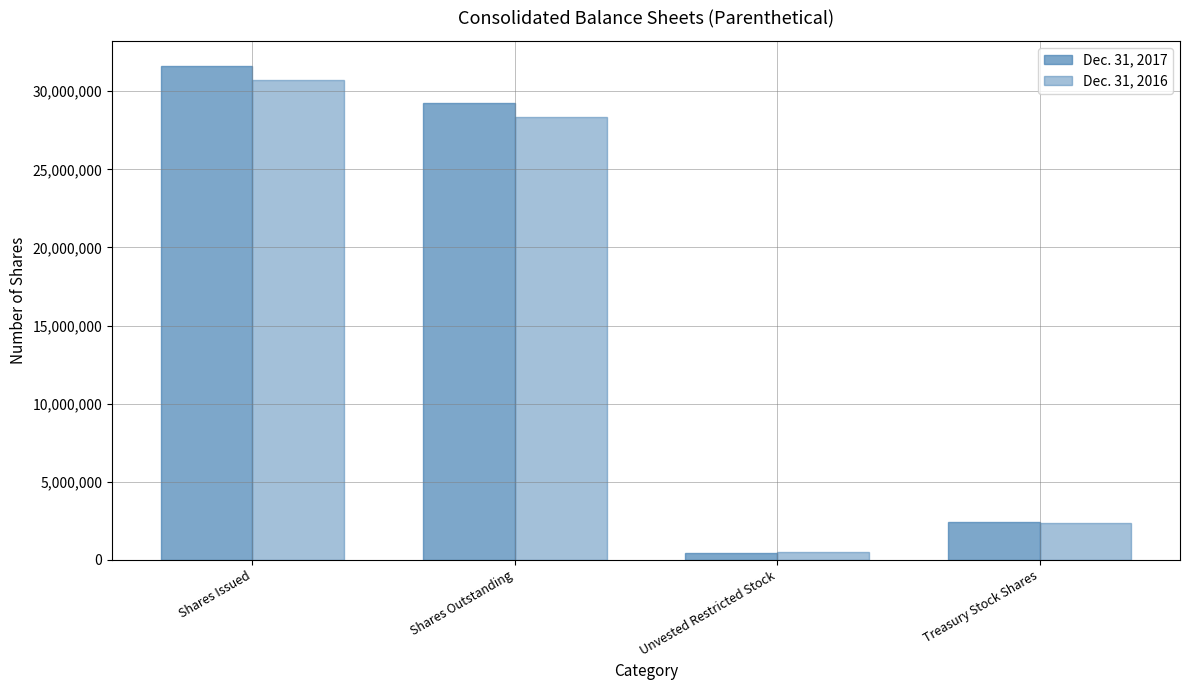

Reading right to left, transcribe all the data shown in this chart.

Dec. 31, 2017: 2421208	434149	29222264	31643472
Dec. 31, 2016: 2361882	513187	28334004	30695886